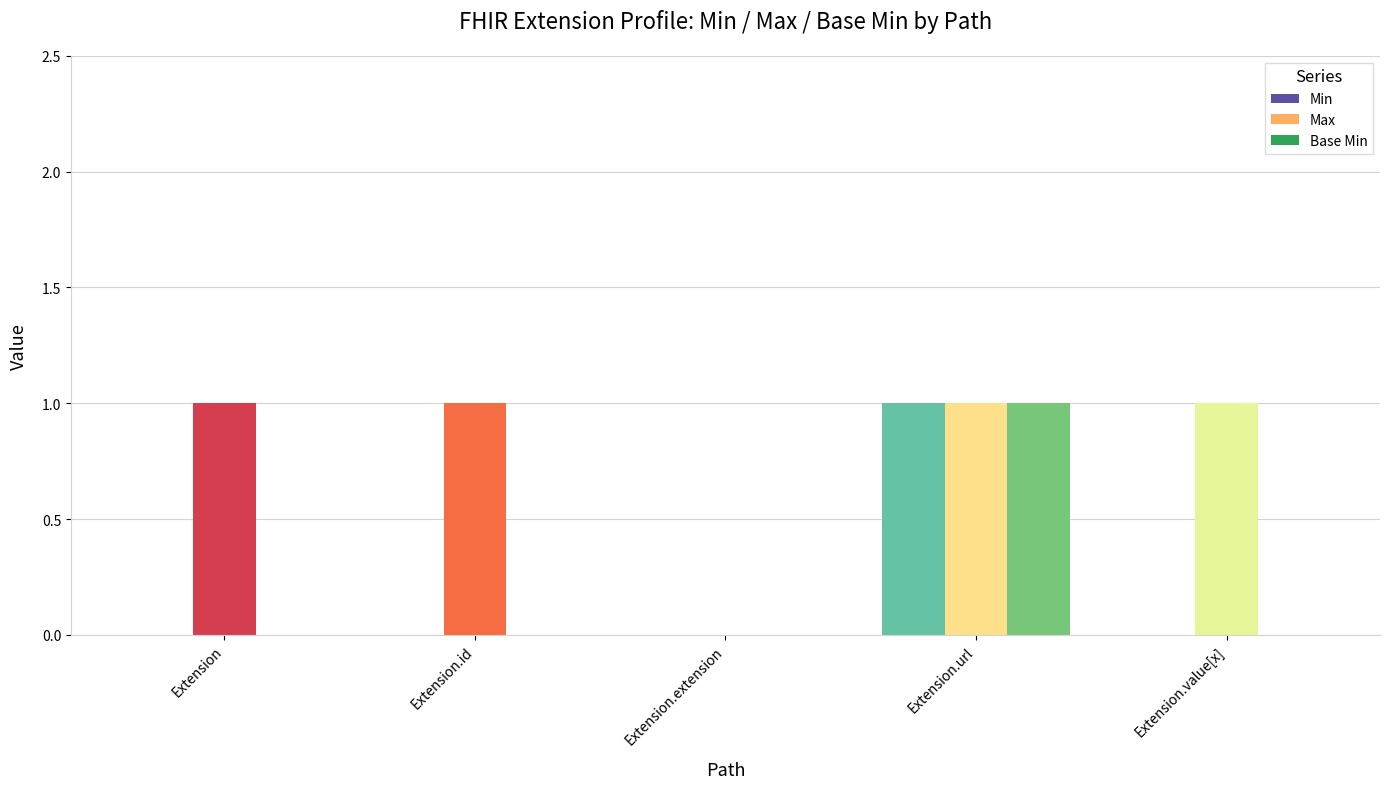

Which series has the largest range (max minus min)?

Min